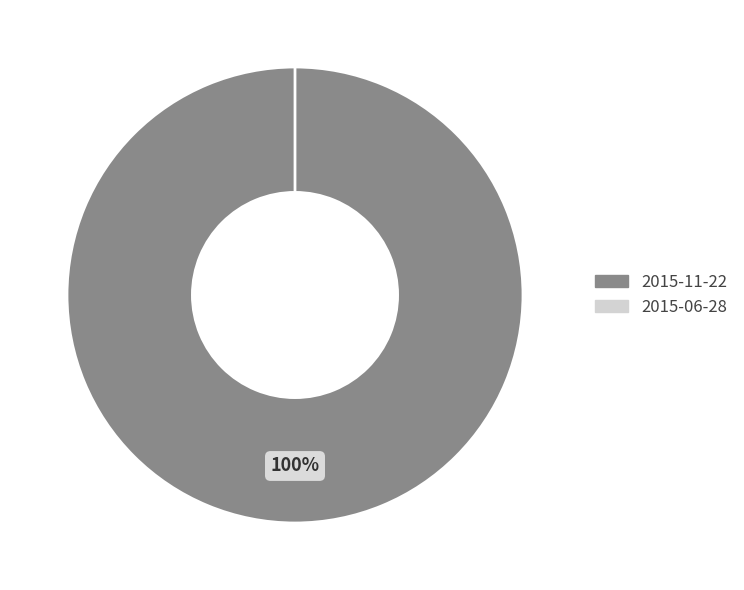

How many slices are in this pie chart?

2